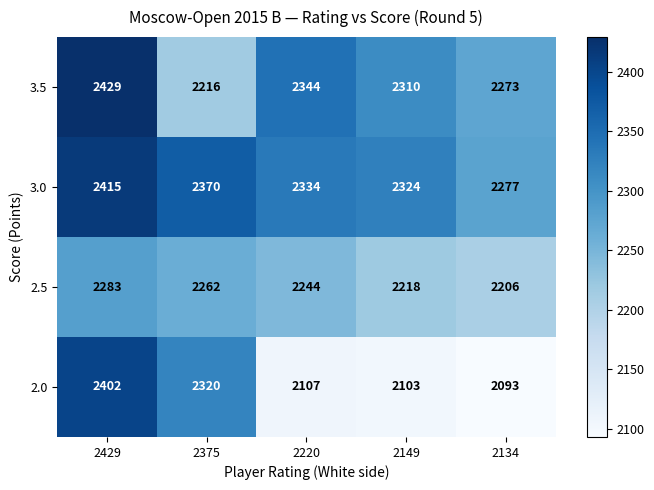

Which category has the highest value across all series?

2429